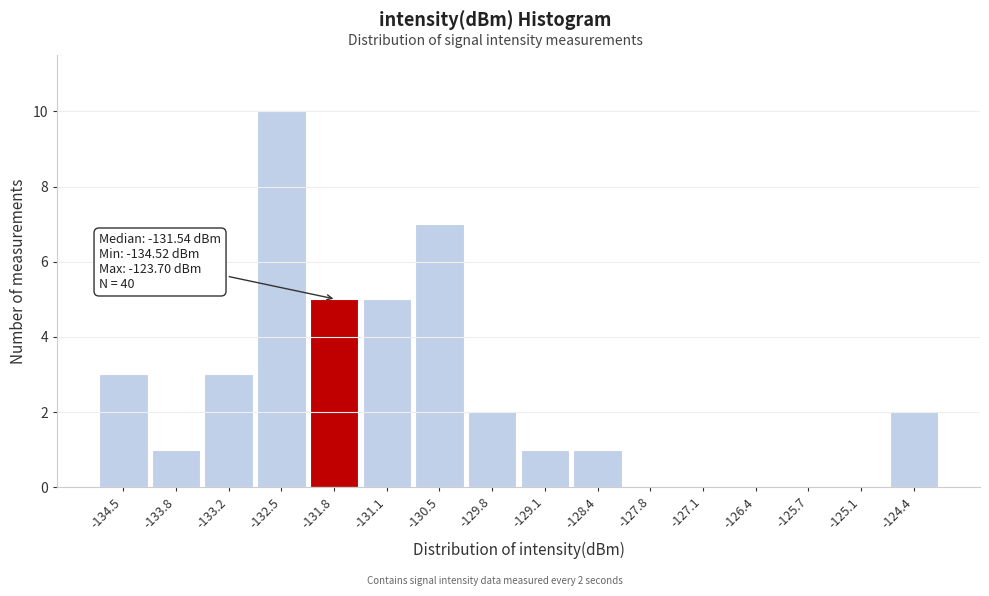

Reading left to right, transcribe all the data shown in this chart.

-134.5=3	-133.8=1	-133.2=3	-132.5=10	-131.8=5	-131.1=5	-130.5=7	-129.8=2	-129.1=1	-128.4=1	-127.8=0	-127.1=0	-126.4=0	-125.7=0	-125.1=0	-124.4=2